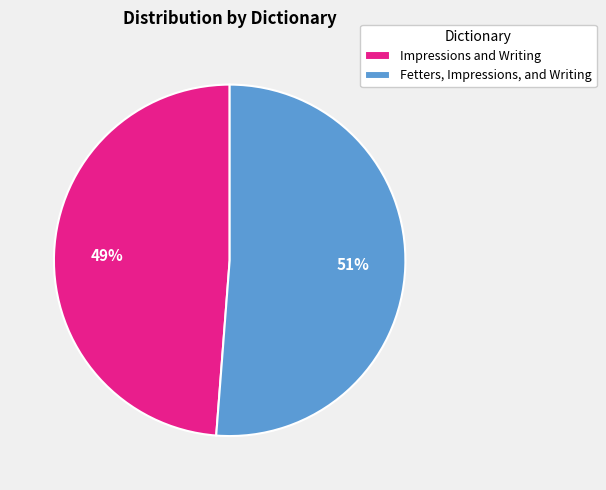

Which has a higher value, Impressions and Writing or Fetters, Impressions, and Writing?

Fetters, Impressions, and Writing